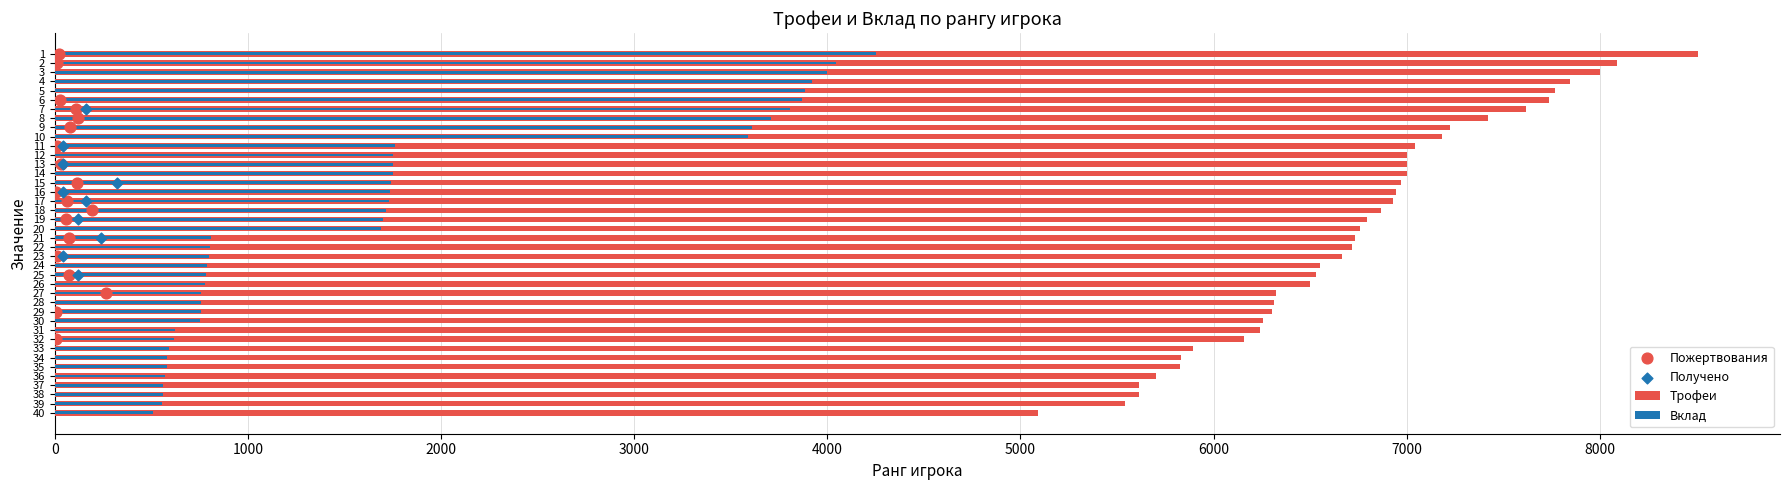

At which category is the sum across all series the highest?

1